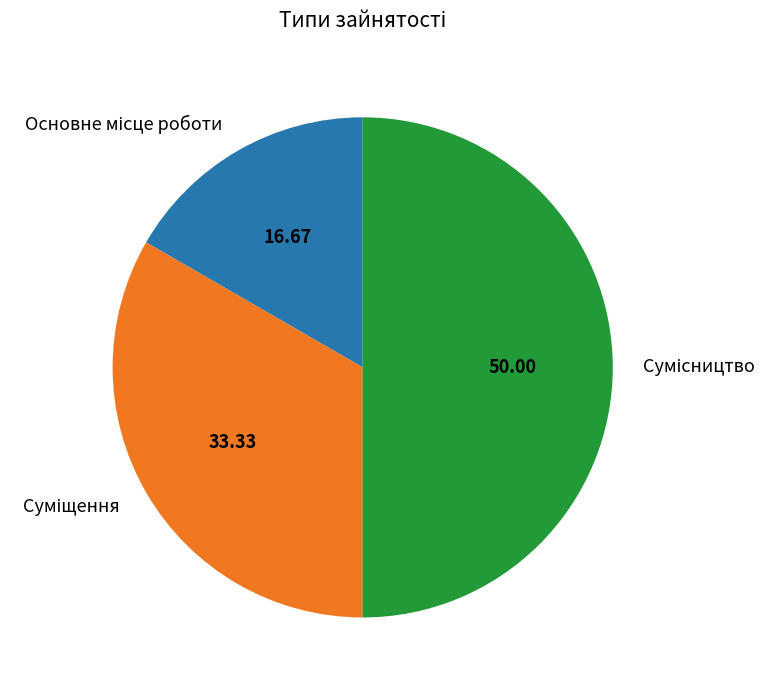

To the nearest percent, what percentage of the pie is Суміщення?

33%